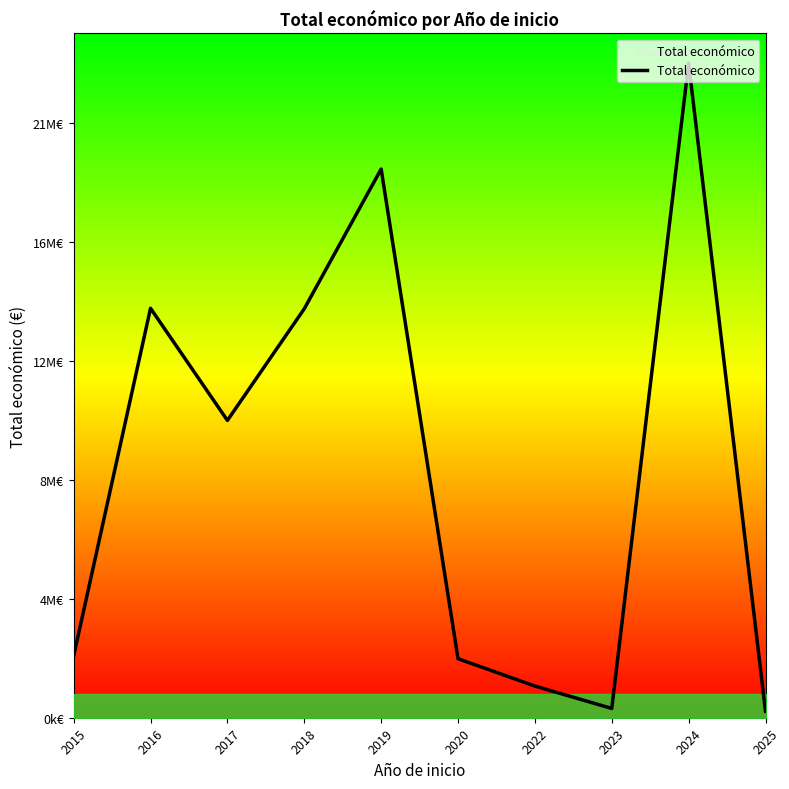

Which has a higher value, 2016 or 2024?

2024